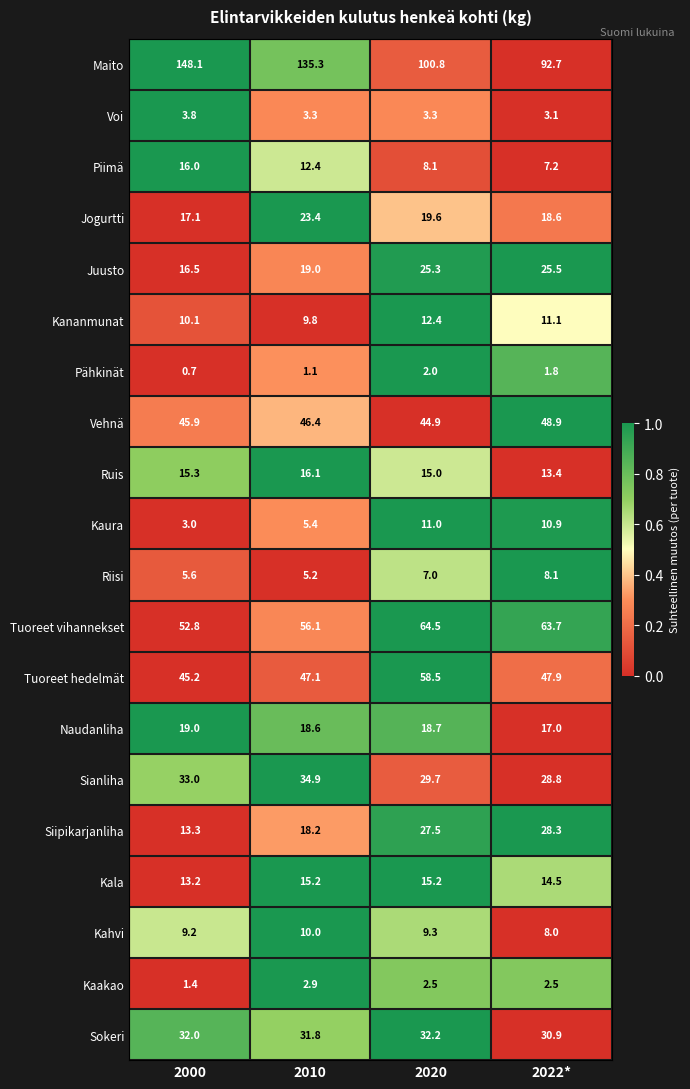

What is the total value across all series at 2010?

512.2